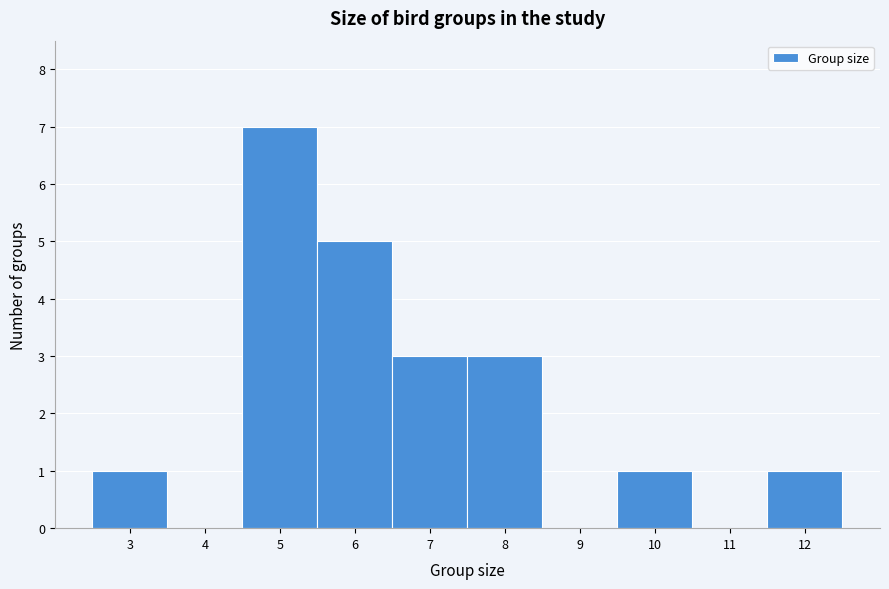

Over which range of the x-axis is the bar tallest?

4.5 to 5.5